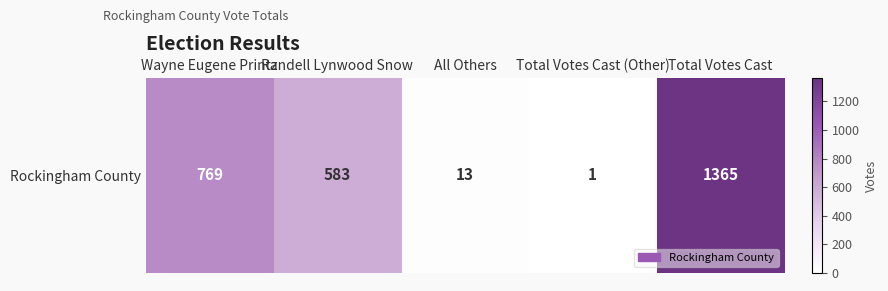

Between Total Votes Cast (Other) and Randell Lynwood Snow, which is larger?

Randell Lynwood Snow